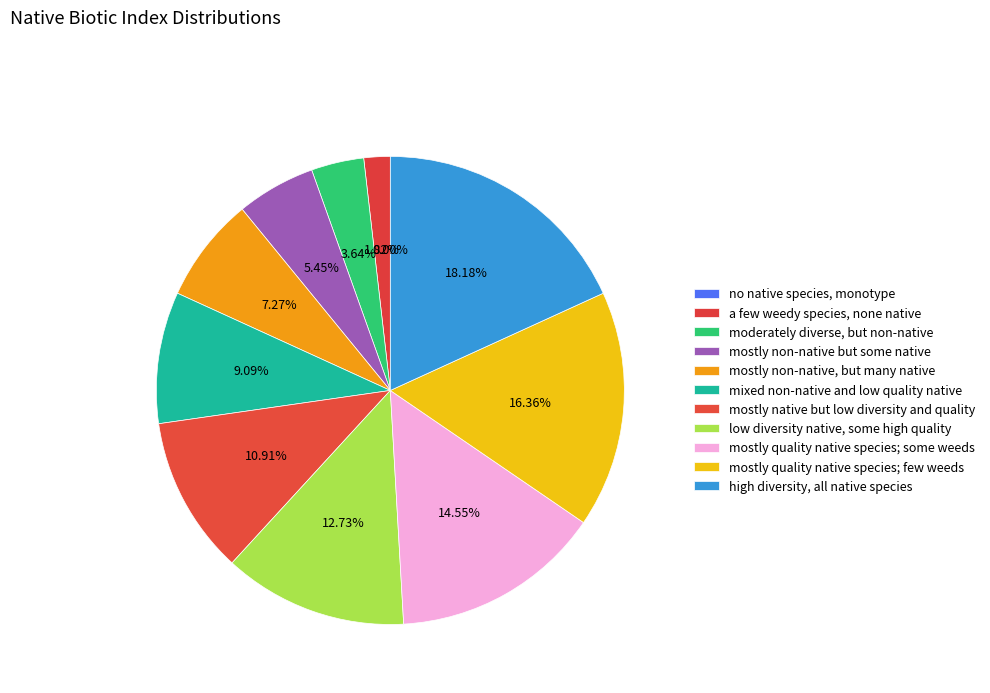

How many segments does this pie chart have?

11